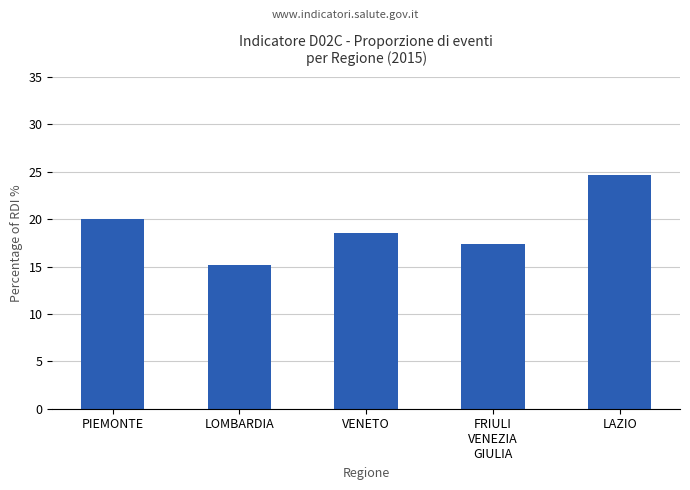

Is it true that the value at LAZIO is 24.6?

True